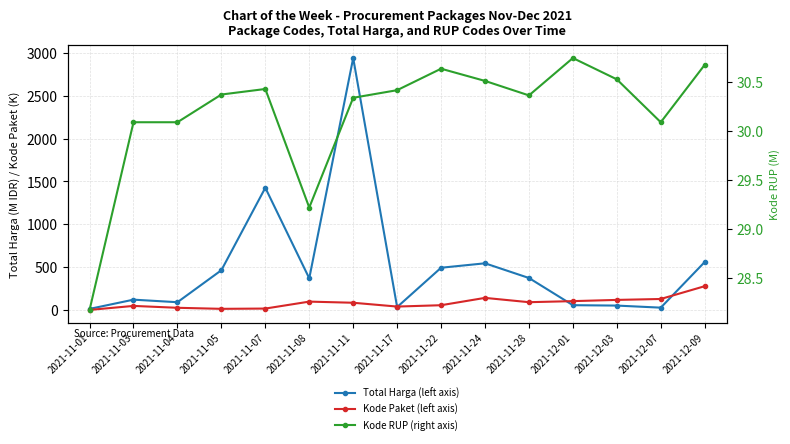

What is the difference between the Kode Paket (left axis) values at 2021-12-09 and 2021-12-07?

149.2